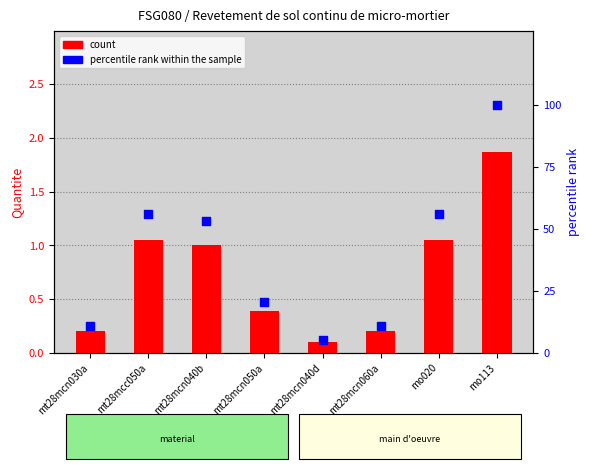

At how many categories does at least one series exceed 91?

1